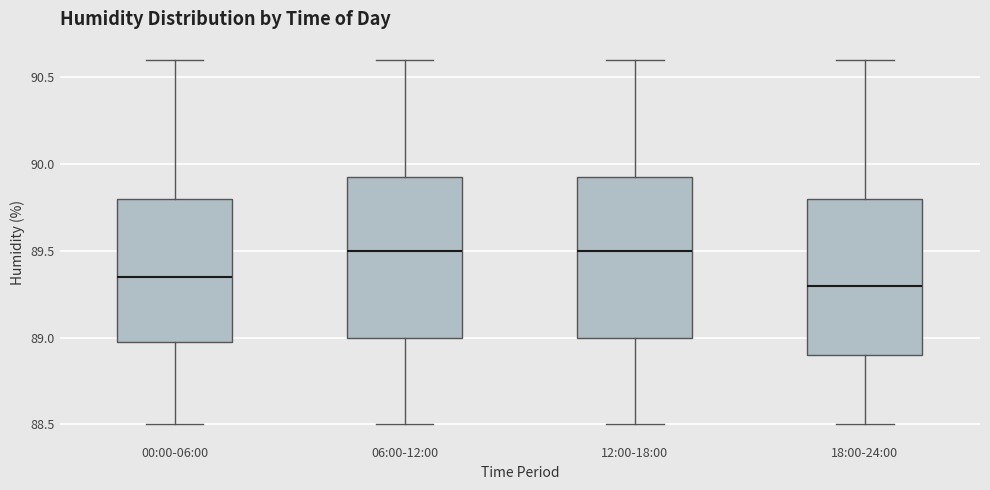

Reading left to right, read every box against the y-axis: the position of its median line, the range the box covers, and the ends of its whiskers. The values are not printed on the chart, so give them approximately, as read against the axis.

00:00-06:00: median 89.35, box 89.00 to 89.80, whiskers 88.50 to 90.60
06:00-12:00: median 89.50, box 89.00 to 89.95, whiskers 88.50 to 90.60
12:00-18:00: median 89.50, box 89.00 to 89.95, whiskers 88.50 to 90.60
18:00-24:00: median 89.30, box 88.90 to 89.80, whiskers 88.50 to 90.60